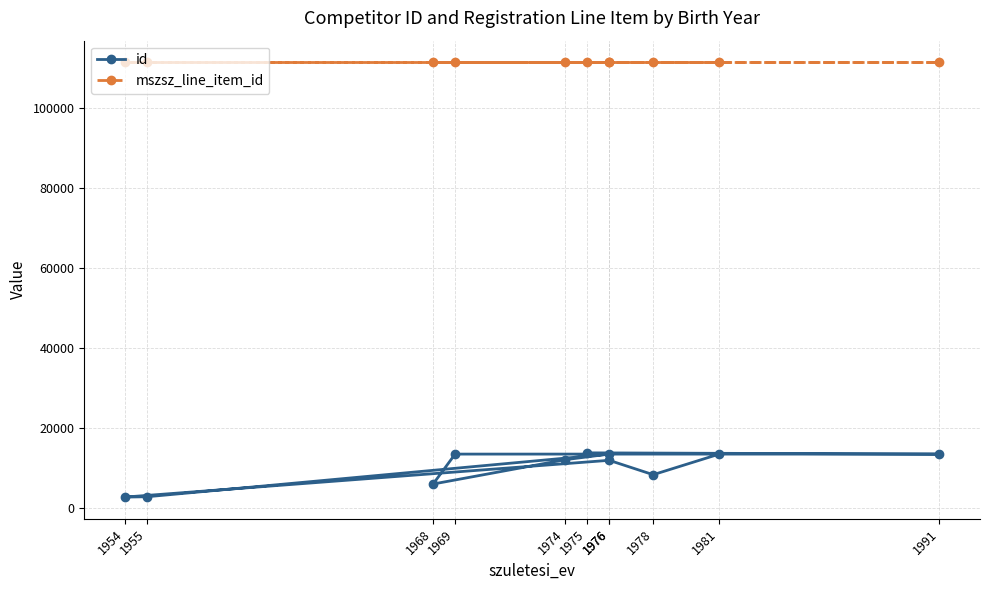

At which label is mszsz_line_item_id closest to 111432?

1975